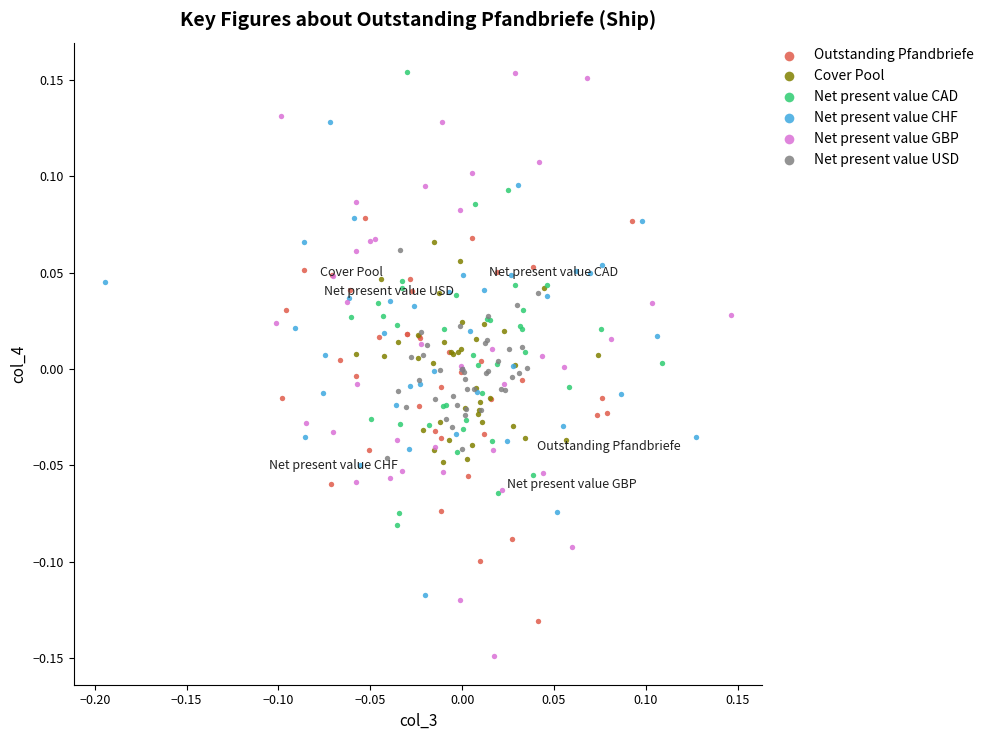

Which series has the widest spread of Y values?

Net present value GBP